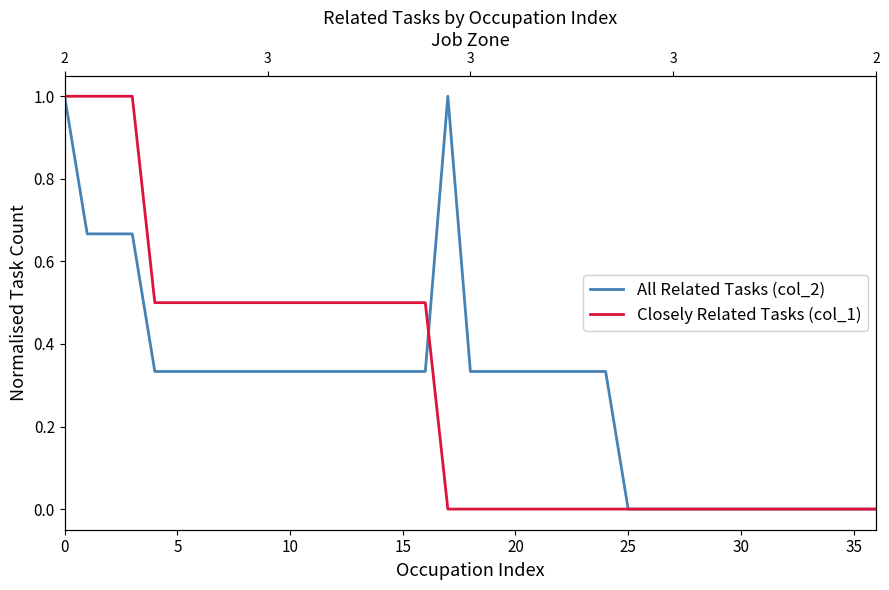

Rank the series by their average value, from highest to lowest.

All Related Tasks (col_2), Closely Related Tasks (col_1)